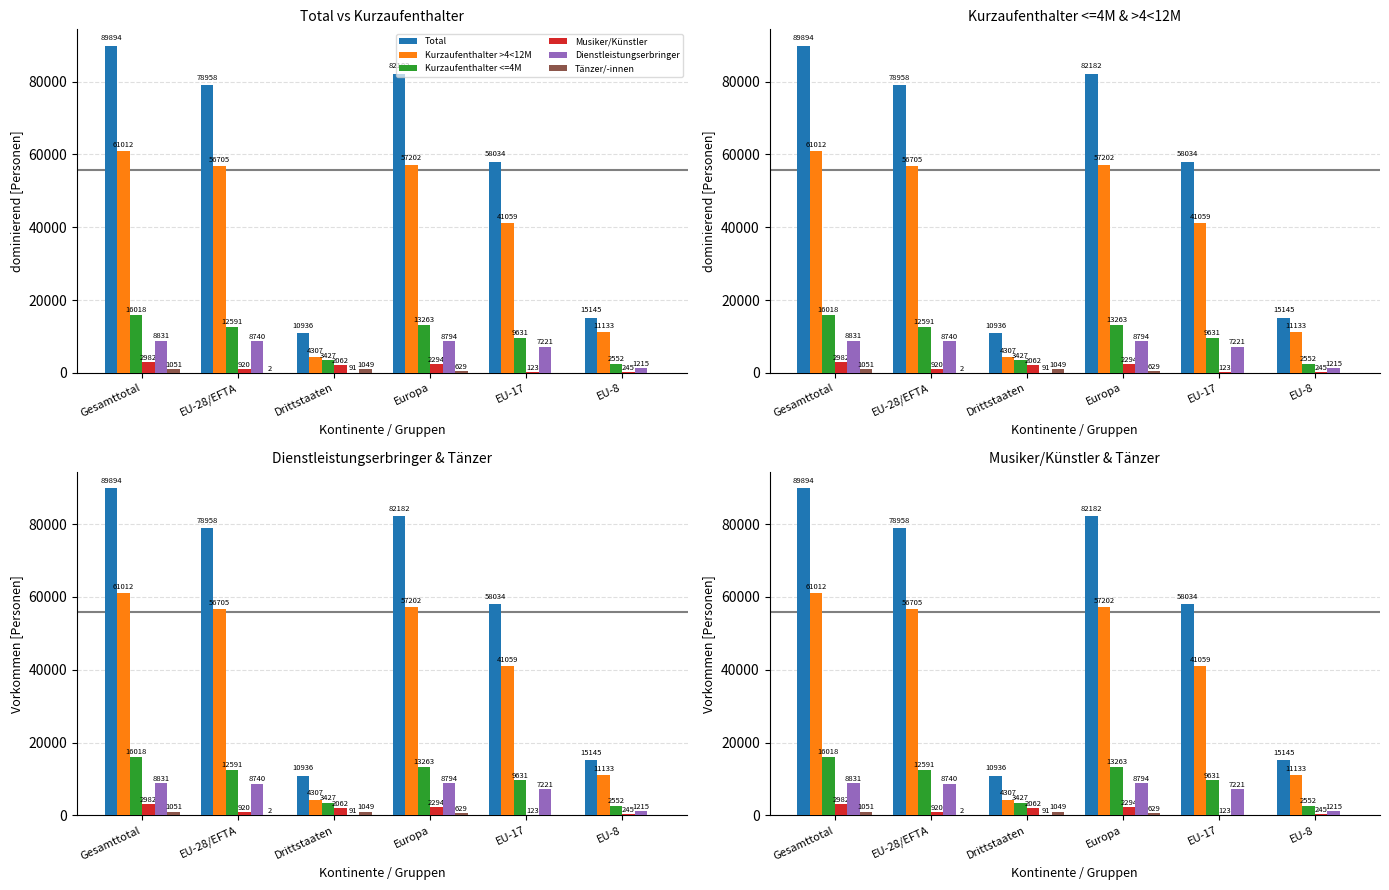

What is the highest value of the Dienstleistungserbringer series?

8831